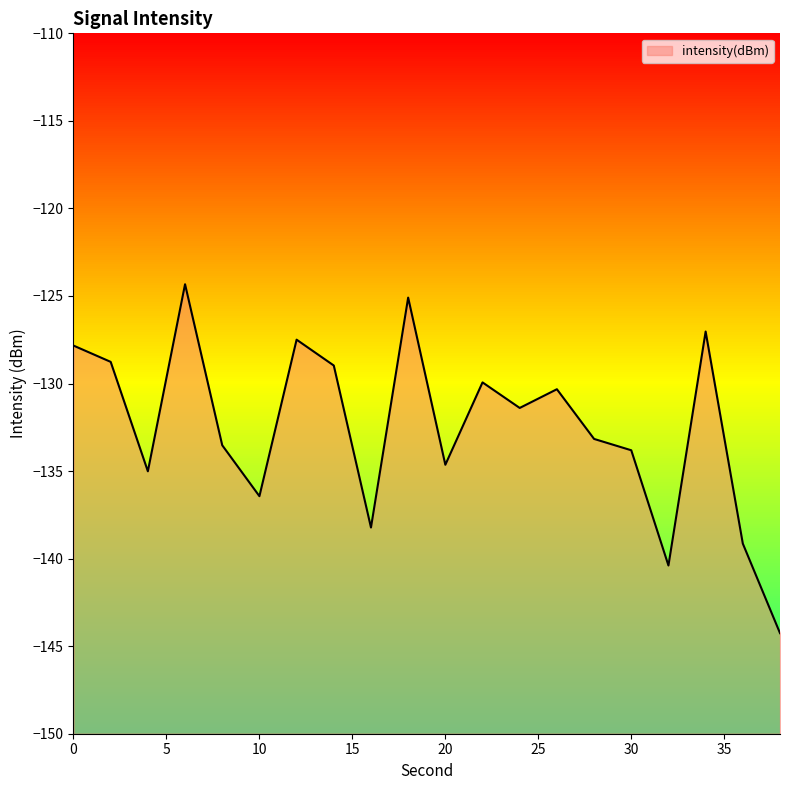

Rank the categories by value from lowest to highest.

38, 32, 36, 16, 10, 4, 20, 30, 8, 28, 24, 26, 22, 14, 2, 0, 12, 34, 18, 6